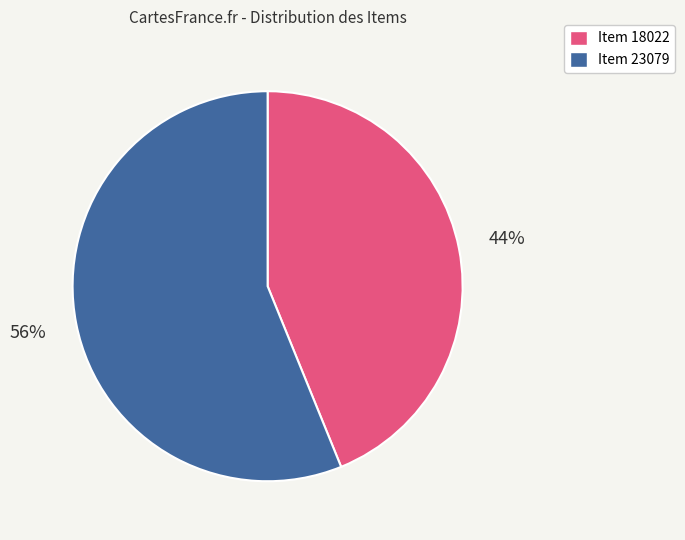

What percentage is the Item 23079 slice, to the nearest percent?

56%